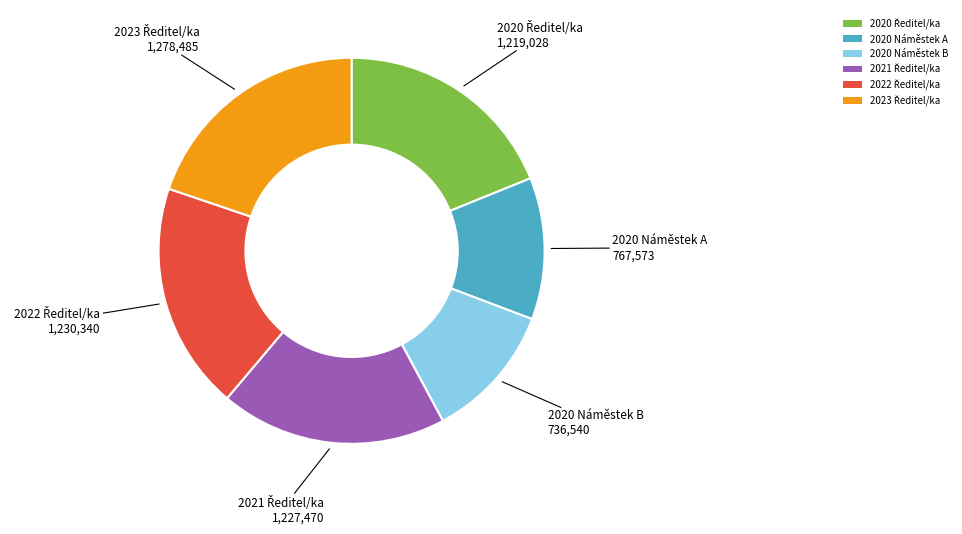

The 2020 Náměstek A slice represents 1% of the pie. True or false?

False